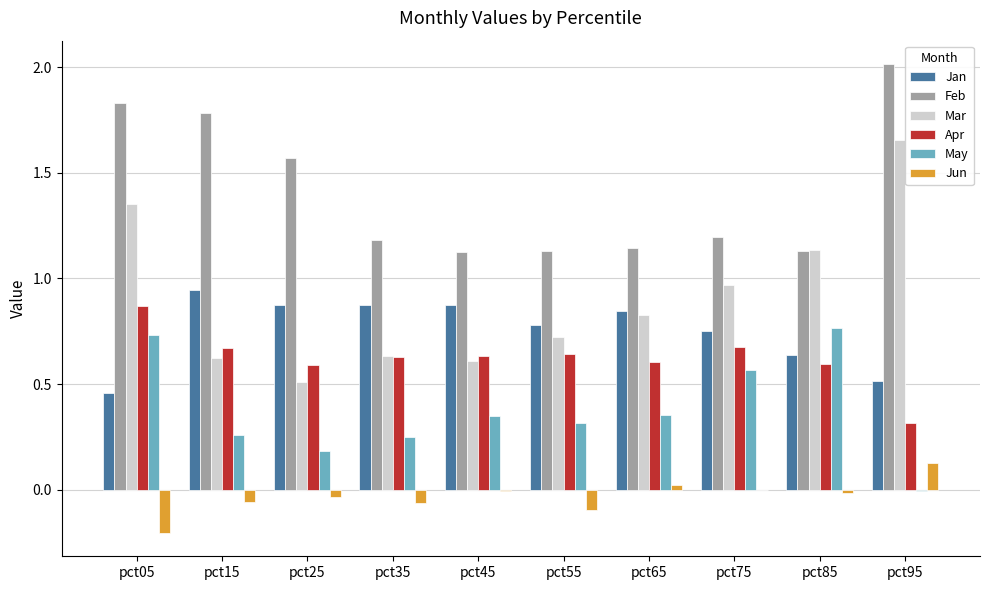

Is the value of Feb at pct85 greater than the value of May at pct75?

Yes